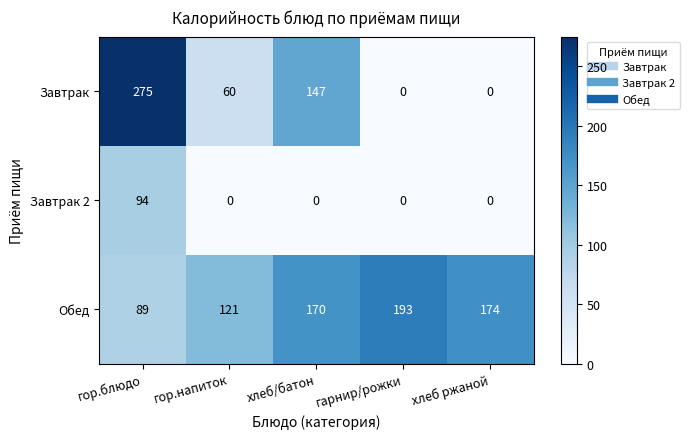

List the series in order of their overall mean, highest first.

Обед, Завтрак, Завтрак 2